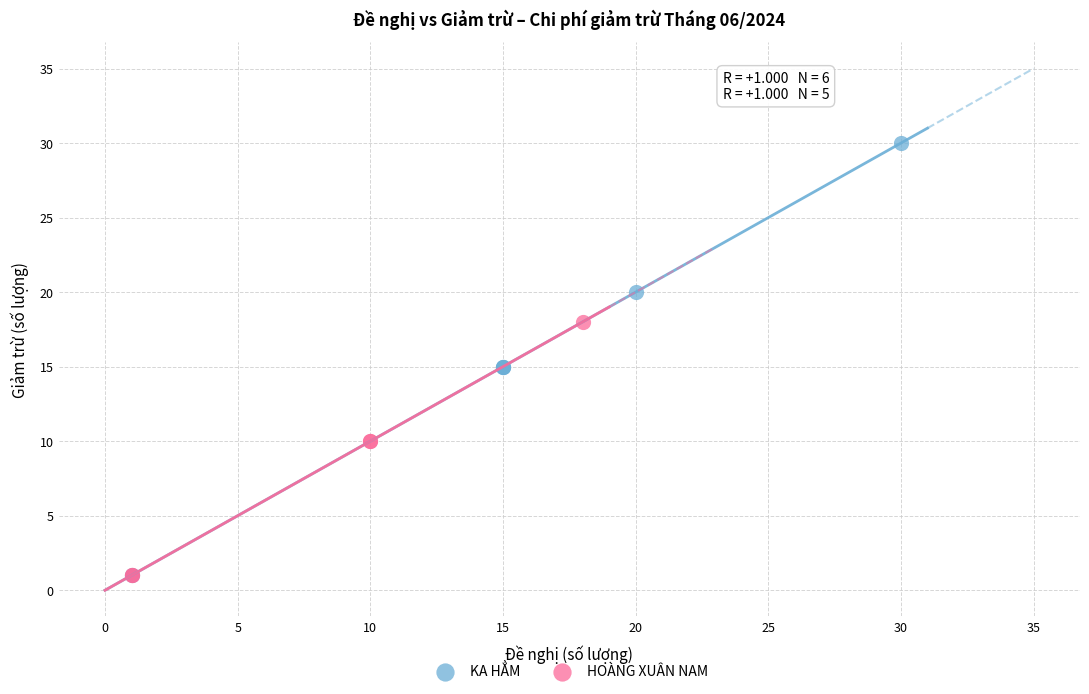

Which series has the largest Y range (max minus min)?

KA HẲM